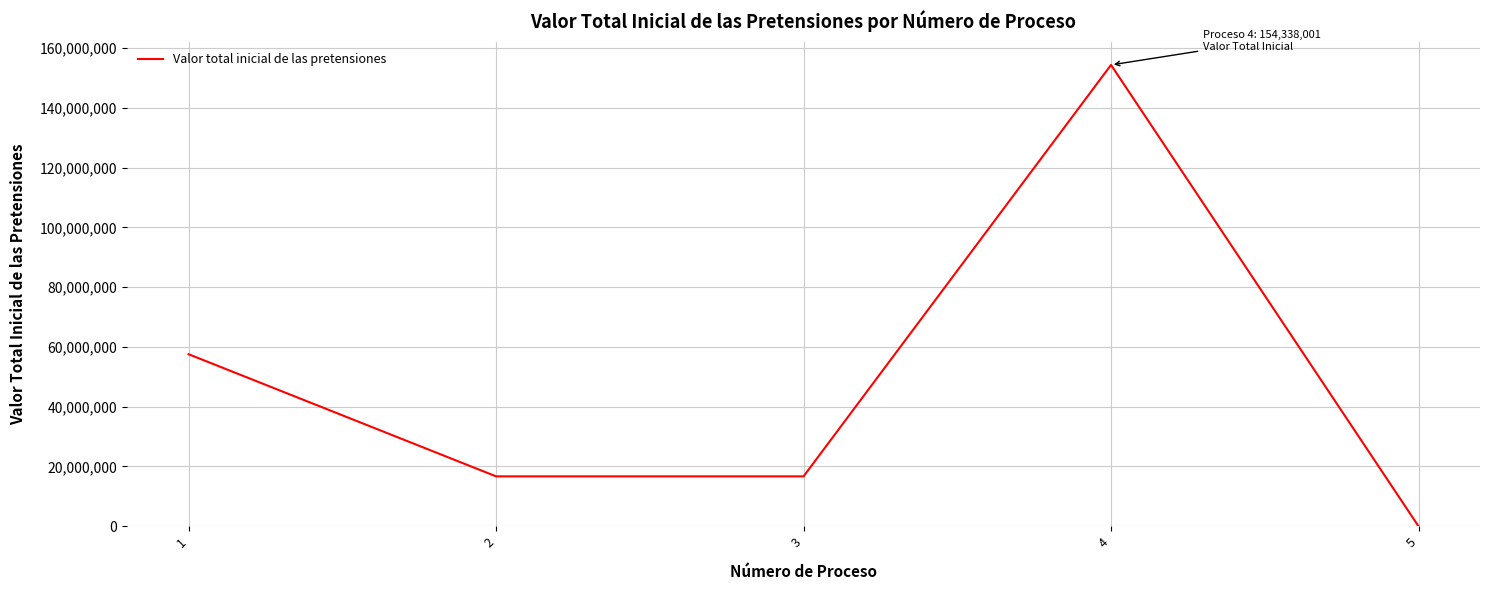

Which category has the lowest value across all series?

5